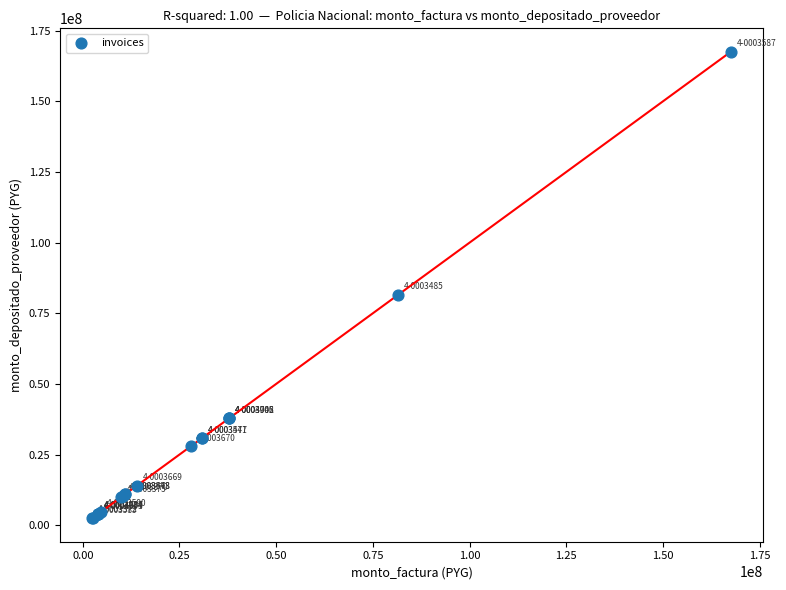

What Y value in the scatter plot is closest to 84995547?

81483950